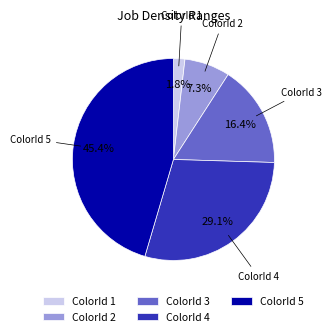

How many slices are in this pie chart?

5